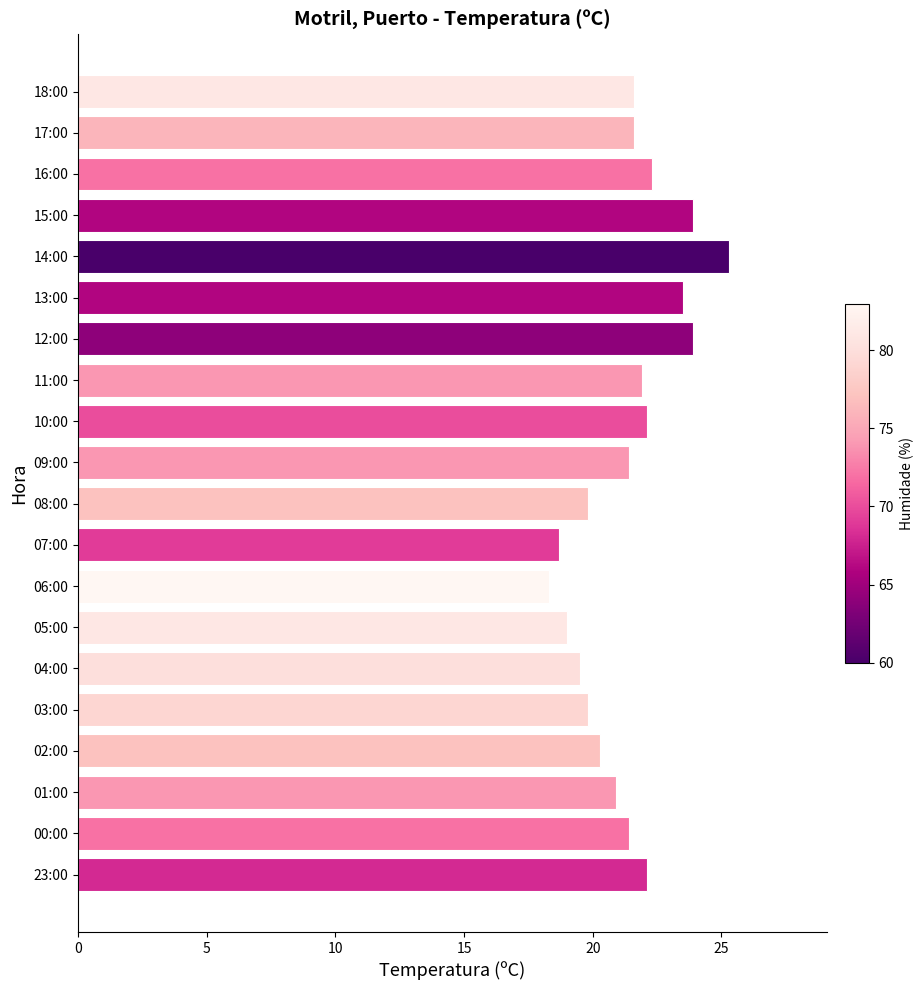

Reading bottom to top, extract all data points from this chart.

22.1	21.4	20.9	20.3	19.8	19.5	19.0	18.3	18.7	19.8	21.4	22.1	21.9	23.9	23.5	25.3	23.9	22.3	21.6	21.6